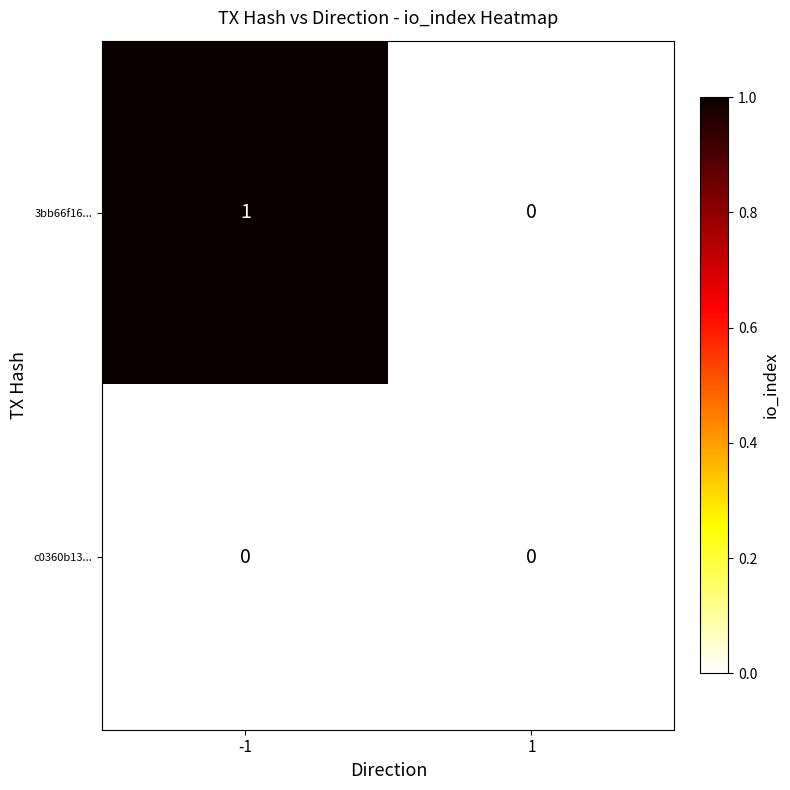

At which category is the sum across all series the highest?

-1